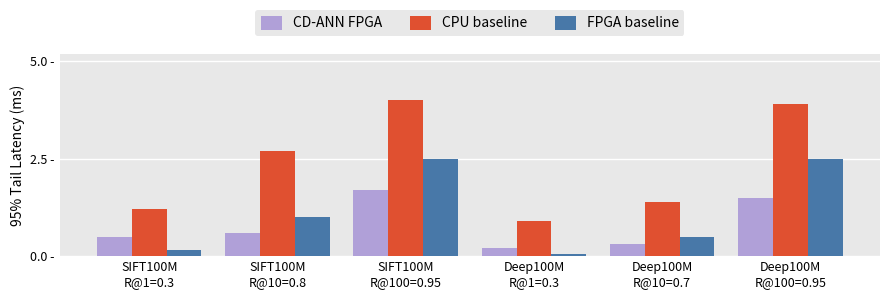

List the series in order of their peak value, highest first.

CPU baseline, FPGA baseline, CD-ANN FPGA